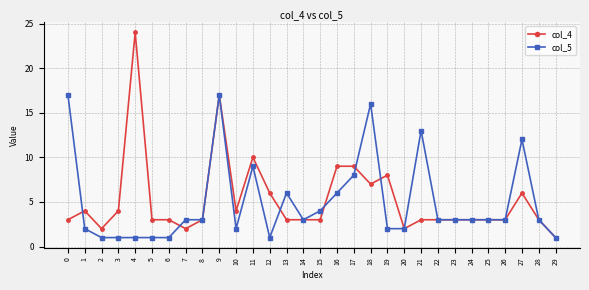

What is the value of the col_5 point at the 3rd from the left?

1